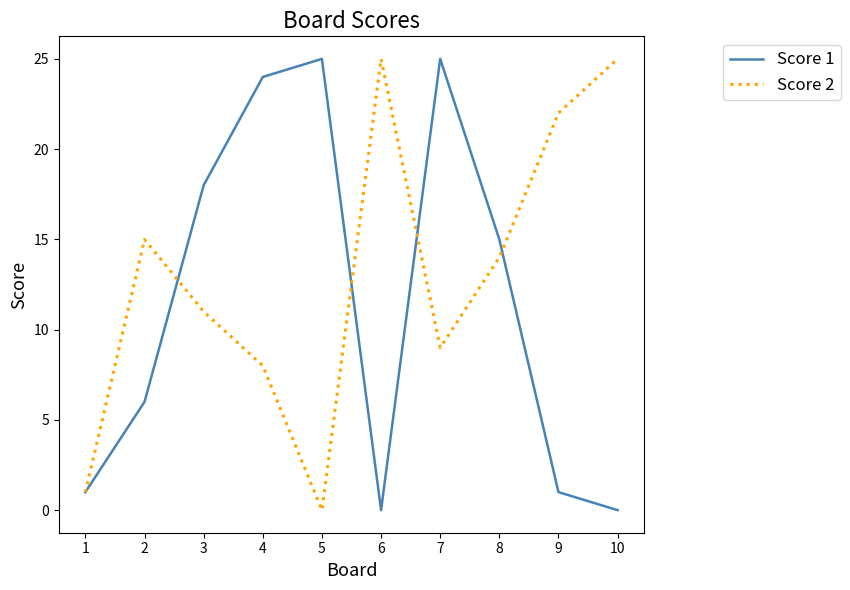

At how many categories does at least one series exceed 20?

6